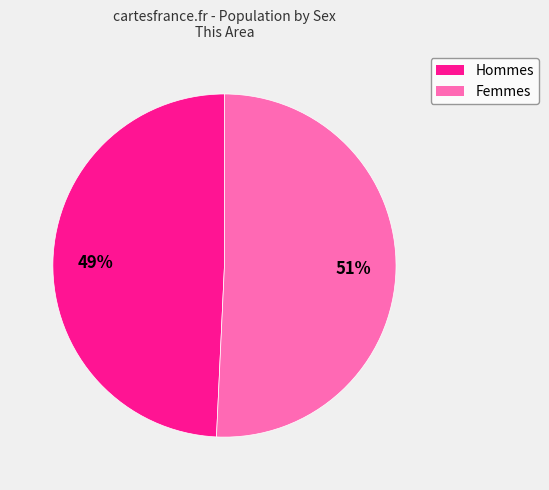

Is there any slice that represents more than half of the pie?

Yes